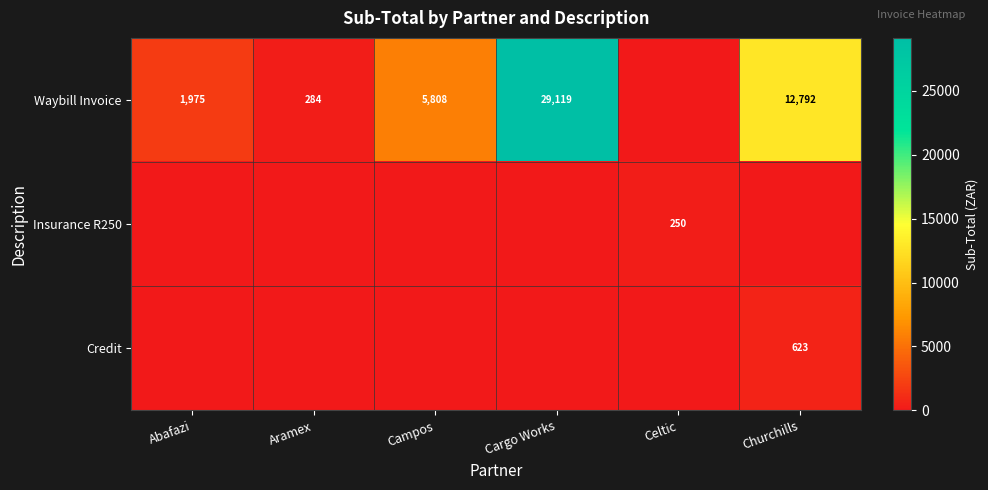

The Insurance R250 series shows 370 at Celtic. True or false?

False